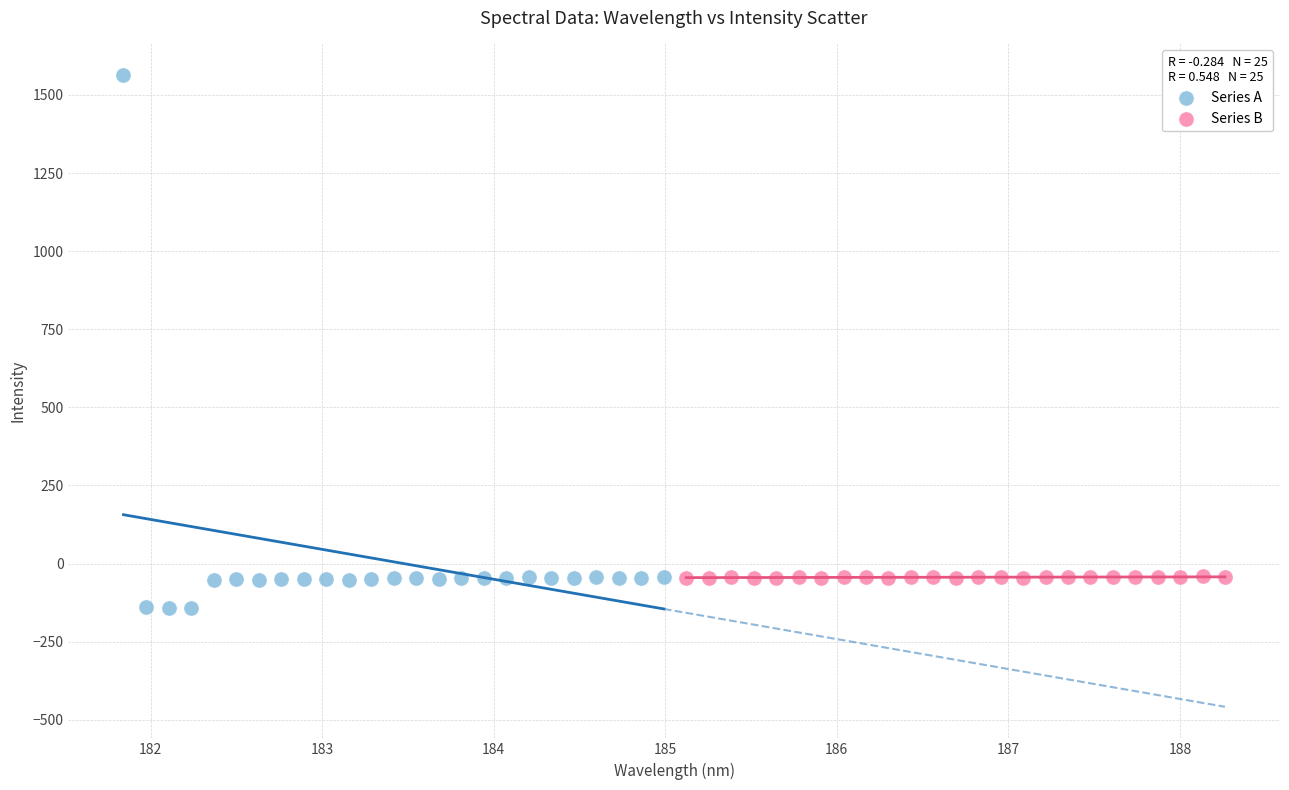

Which series reaches the minimum Y coordinate?

Series A